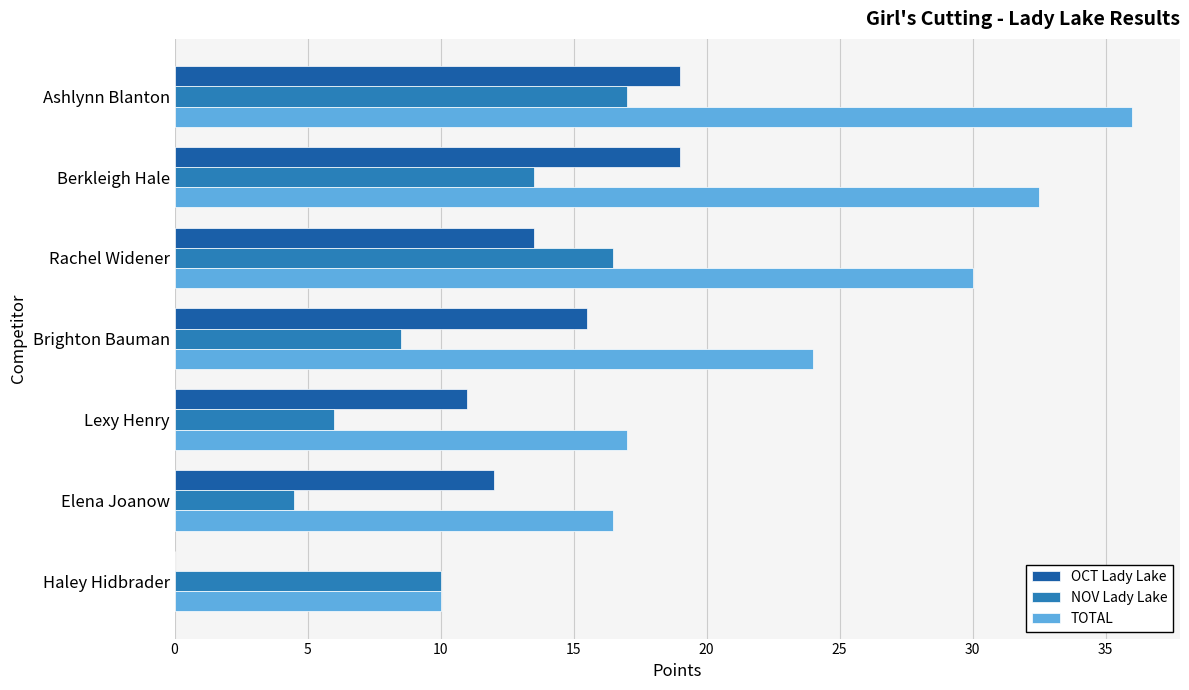

At which label is TOTAL closest to 23?

Brighton Bauman